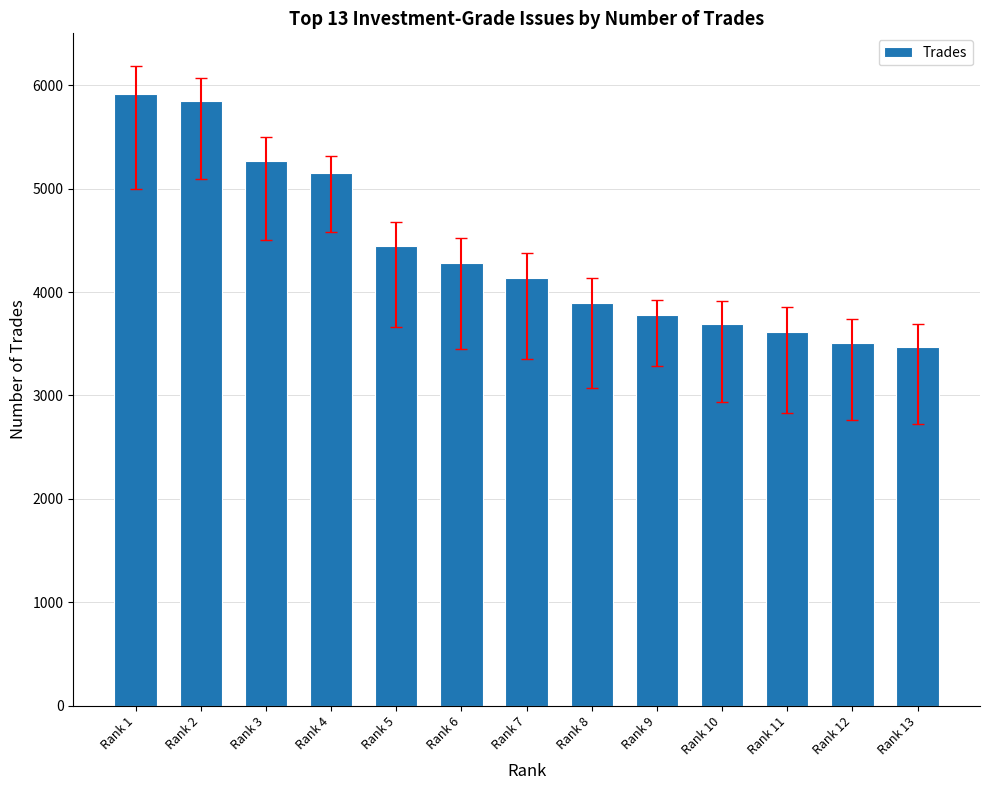

What is the minimum value shown in the chart?

3469